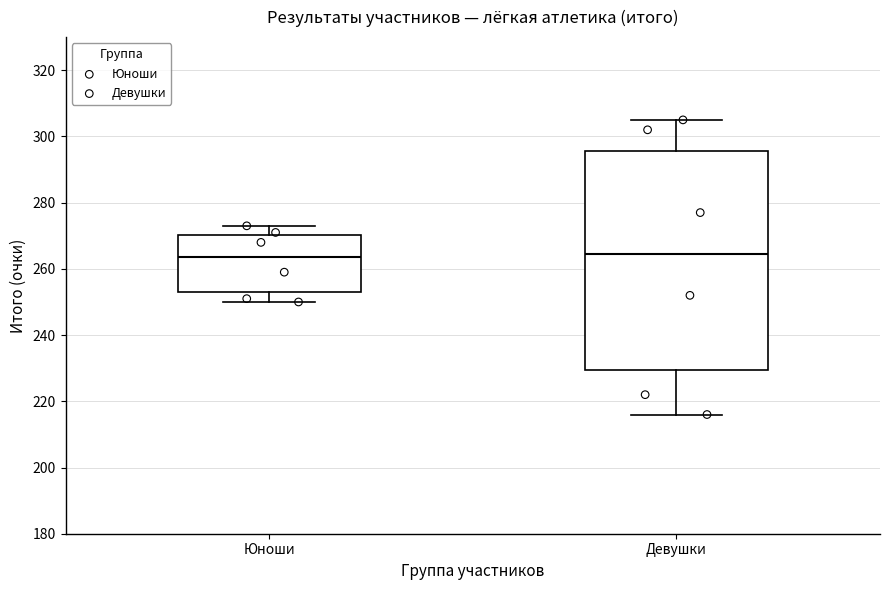

Reading left to right, read every box against the y-axis: the position of its median line, the range the box covers, and the ends of its whiskers. The values are not printed on the chart, so give them approximately, as read against the axis.

Юноши: median 264, box 254 to 270, whiskers 250 to 274
Девушки: median 264, box 230 to 296, whiskers 216 to 306